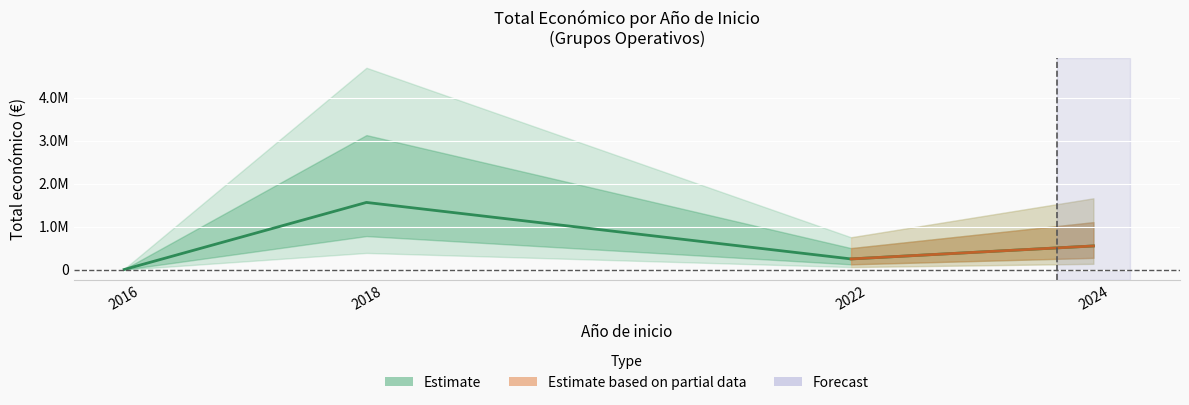

Count the number of categories in the chart.

5